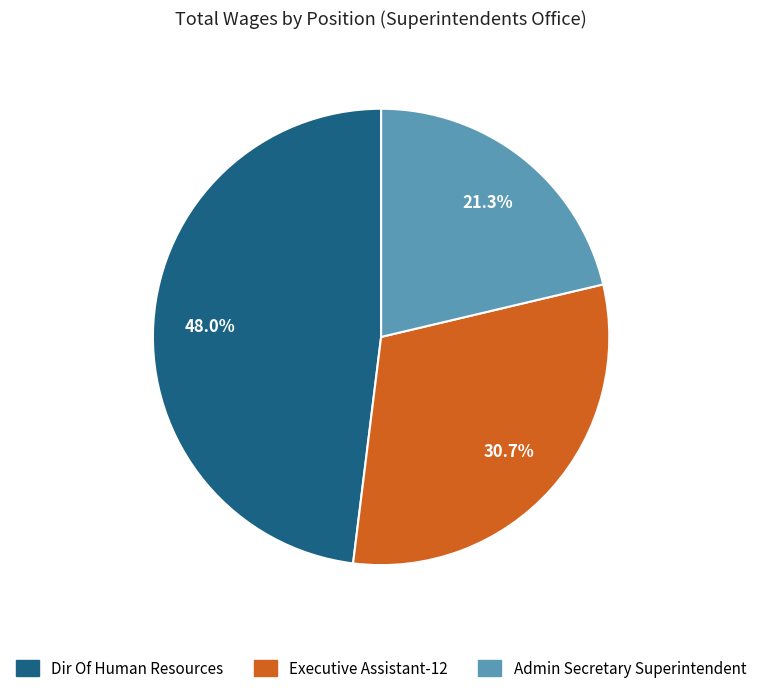

To the nearest percent, what is the difference between the Dir Of Human Resources and Executive Assistant-12 slice percentages?

17%